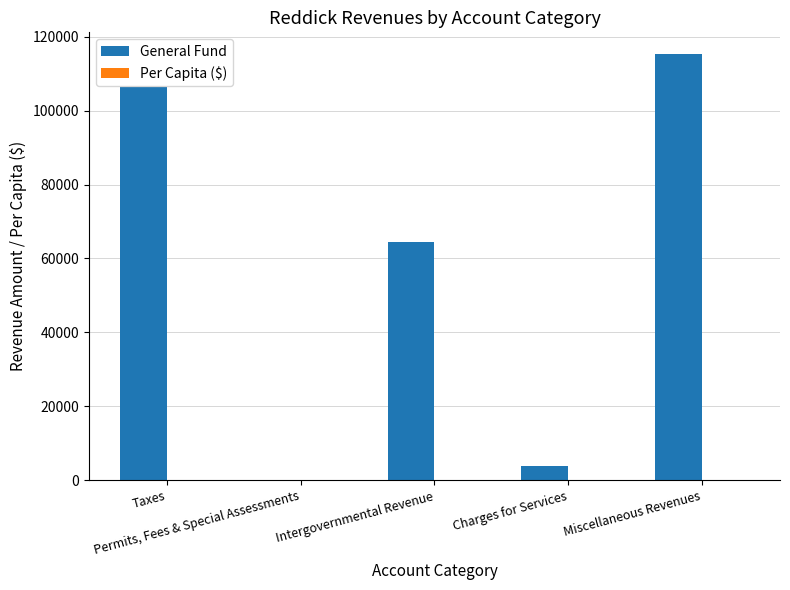

What is the sum of all General Fund values?

290129.0